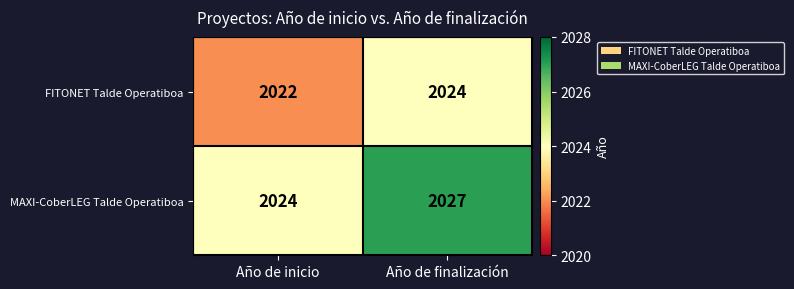

The value of MAXI-CoberLEG Talde Operatiboa at Año de inicio is 2024. True or false?

True